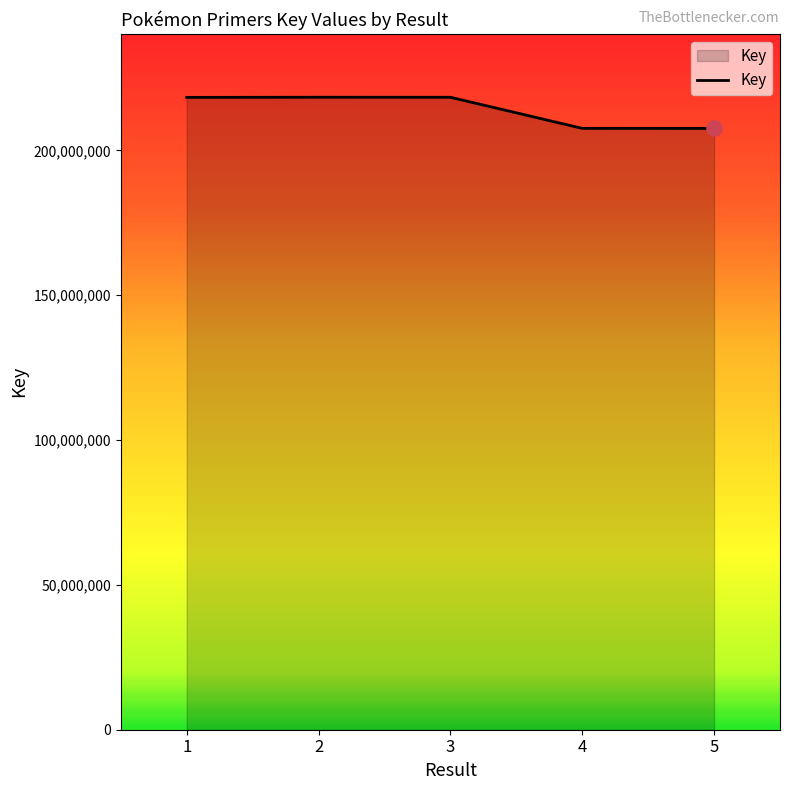

Approximately how many times larger is the value at 4 compared to 2?

1.0